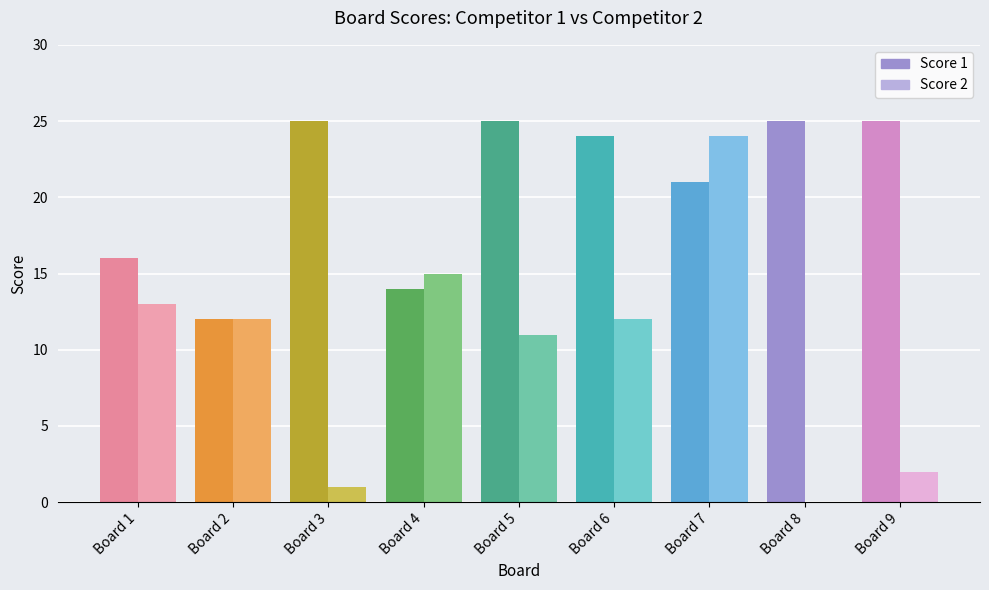

The value of Score 1 at Board 9 is 17. True or false?

False